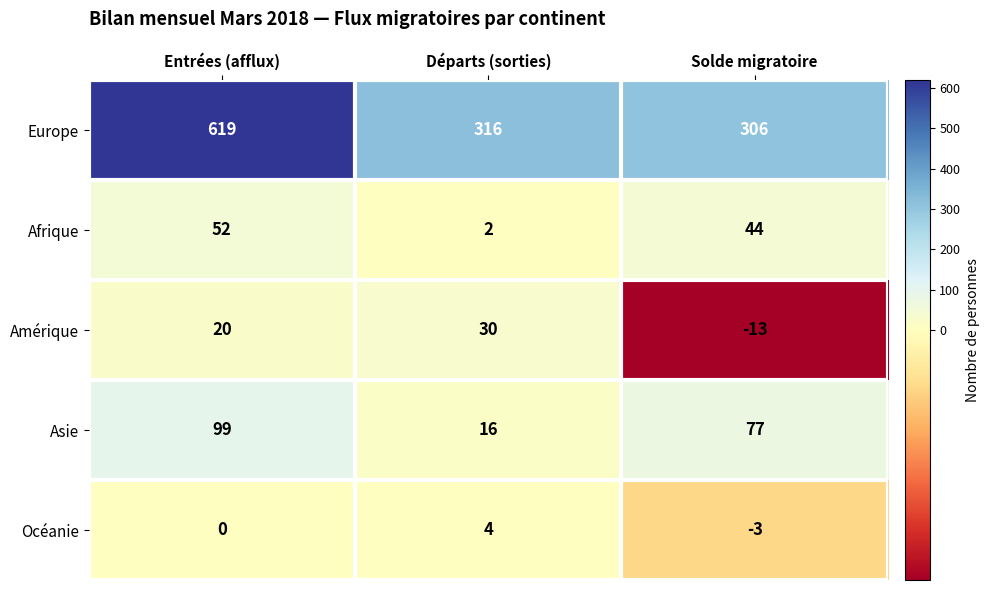

Which series changed the most between Entrées (afflux) and Départs (sorties)?

Europe